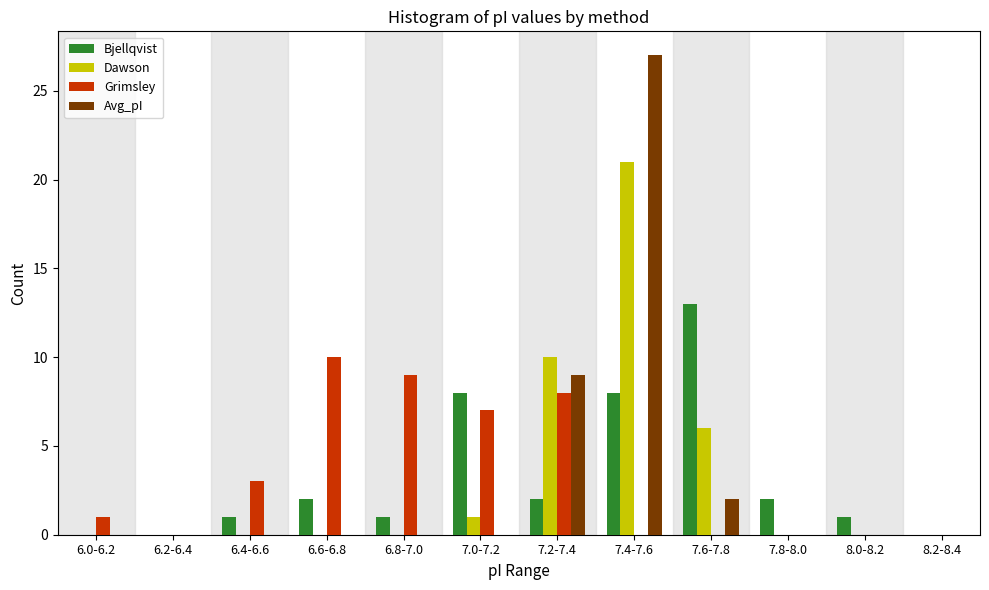

True or false: Bjellqvist has a value of 3 at 7.0-7.2.

False